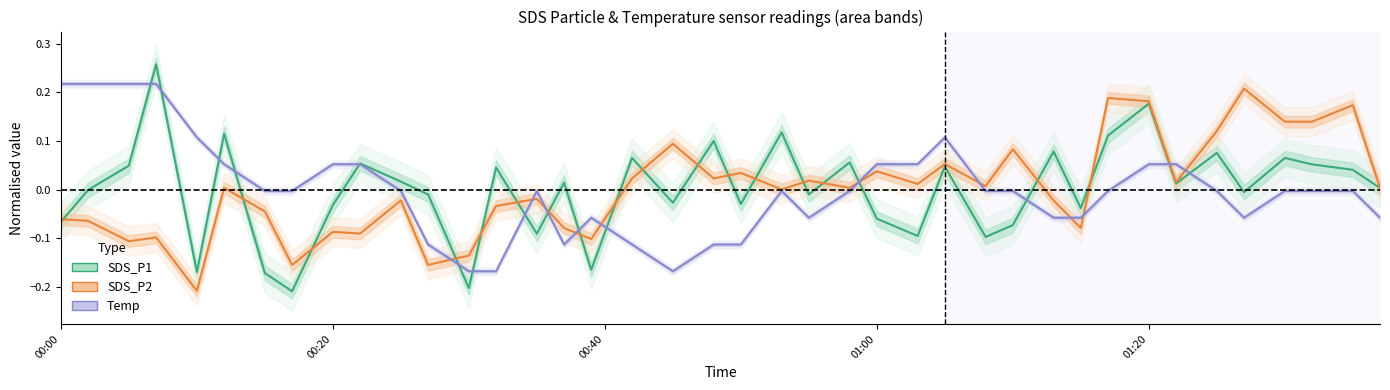

What are all the series names shown in the legend?

SDS_P1, SDS_P2, Temp